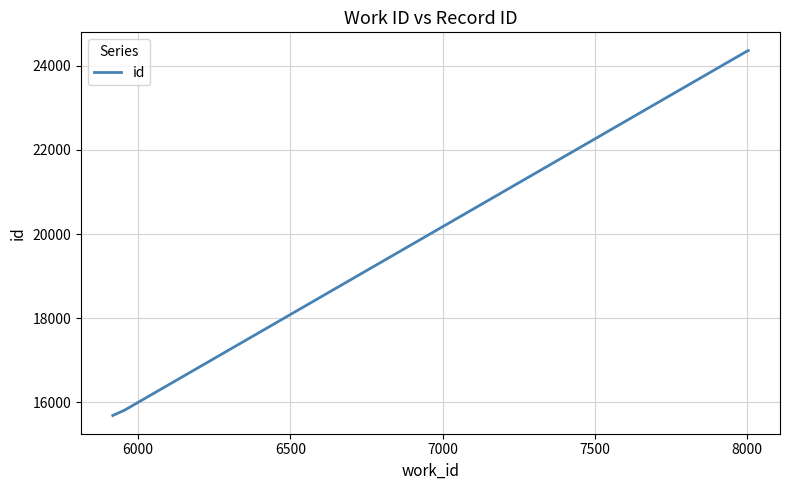

What is the sum of all values?

96012